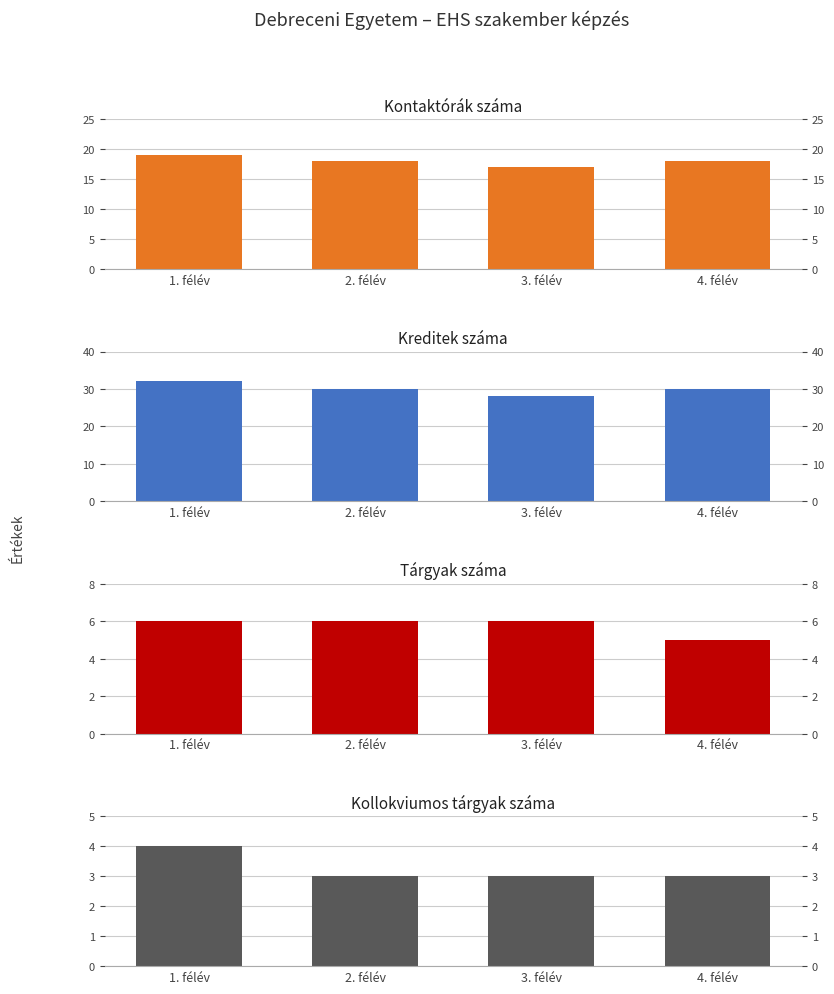

What are all the series names shown in the legend?

Kontaktórák száma, Kreditek száma, Tárgyak száma, Kollokviumos tárgyak száma